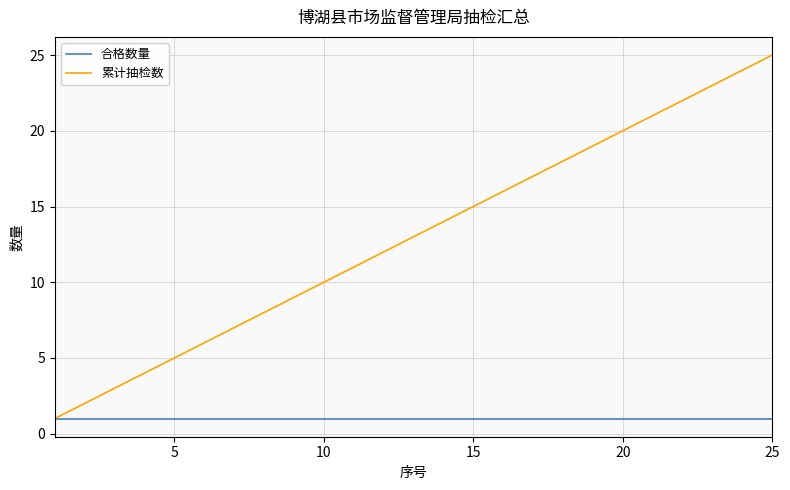

List the series in order of their overall mean, highest first.

累计抽检数, 合格数量